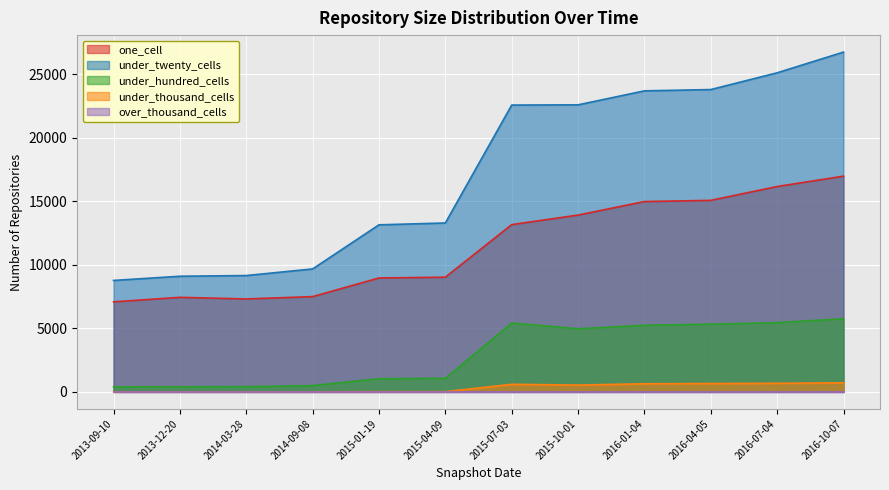

What position from the left is 2013-09-10?

1